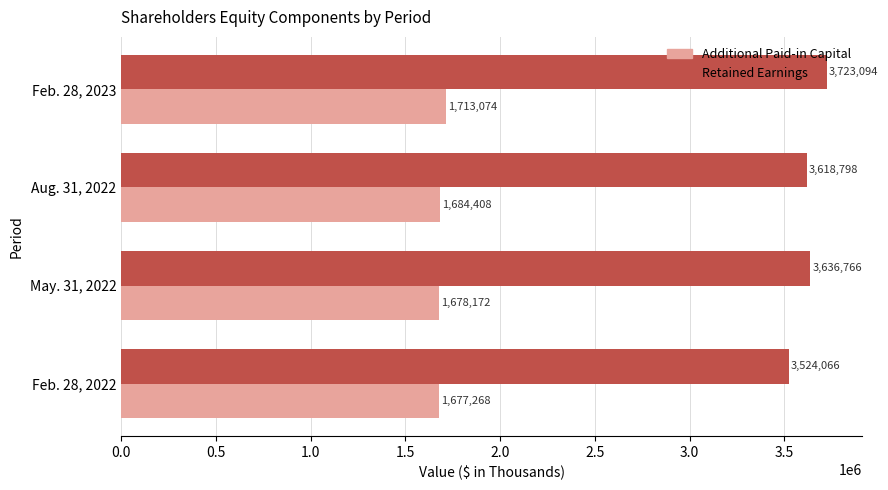

What is the greatest value displayed?

3723094